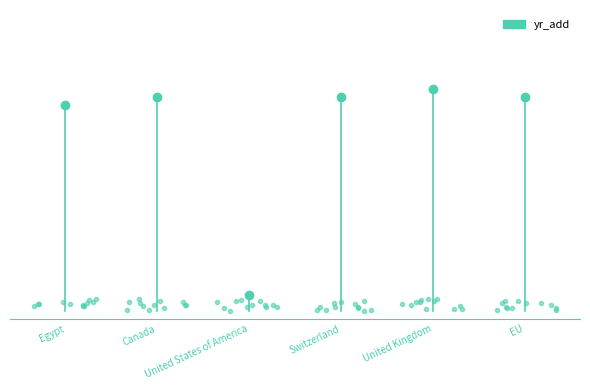

The value at United States of America is 3211. True or false?

False